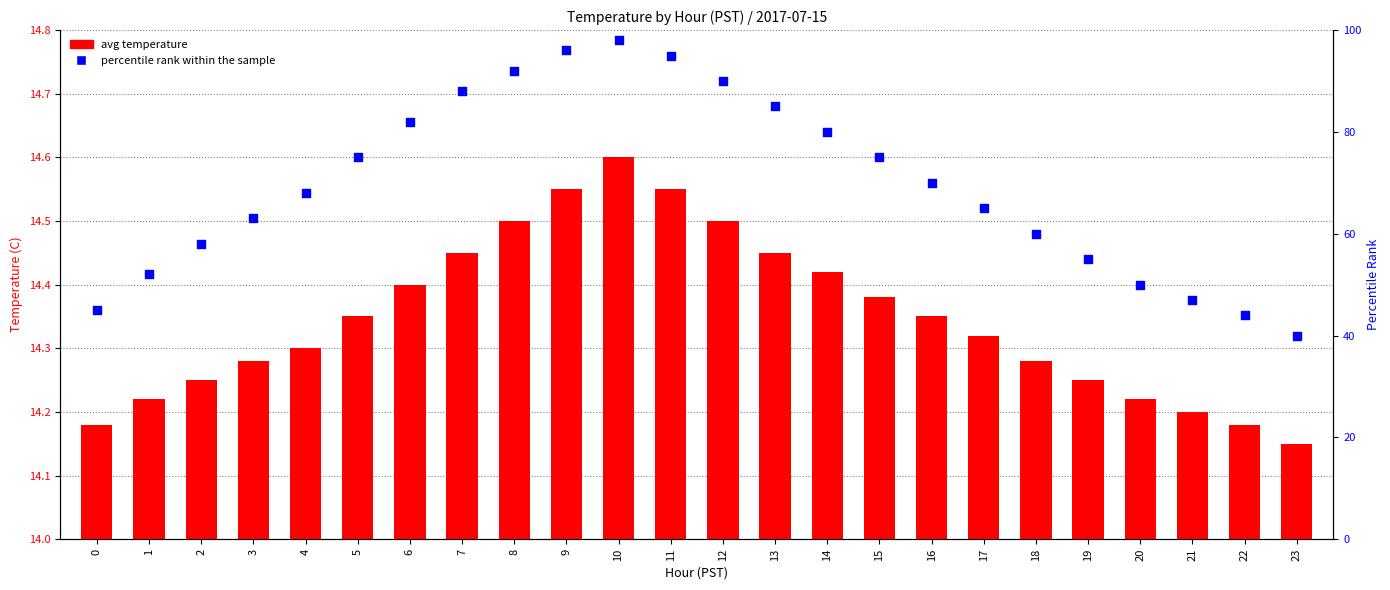

At how many categories does at least one series exceed 60?

15